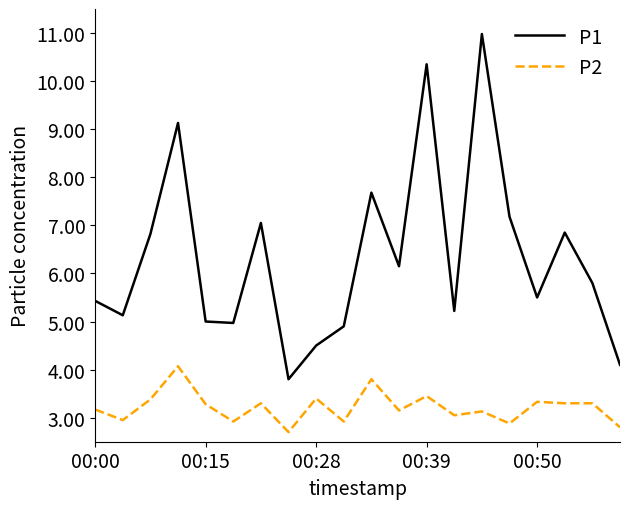

What are all the series names shown in the legend?

P1, P2